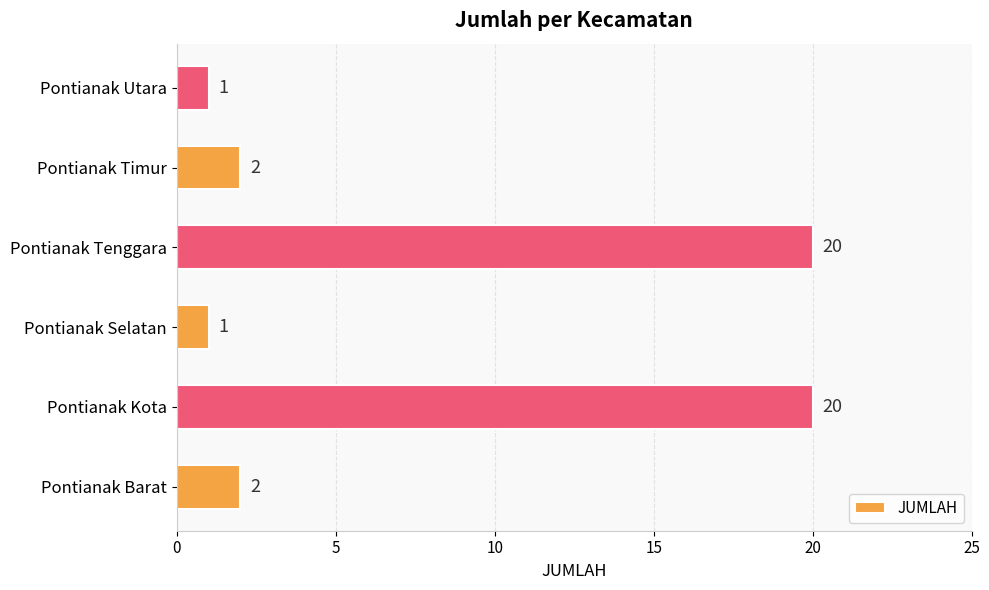

What is the difference between the maximum and minimum values?

19